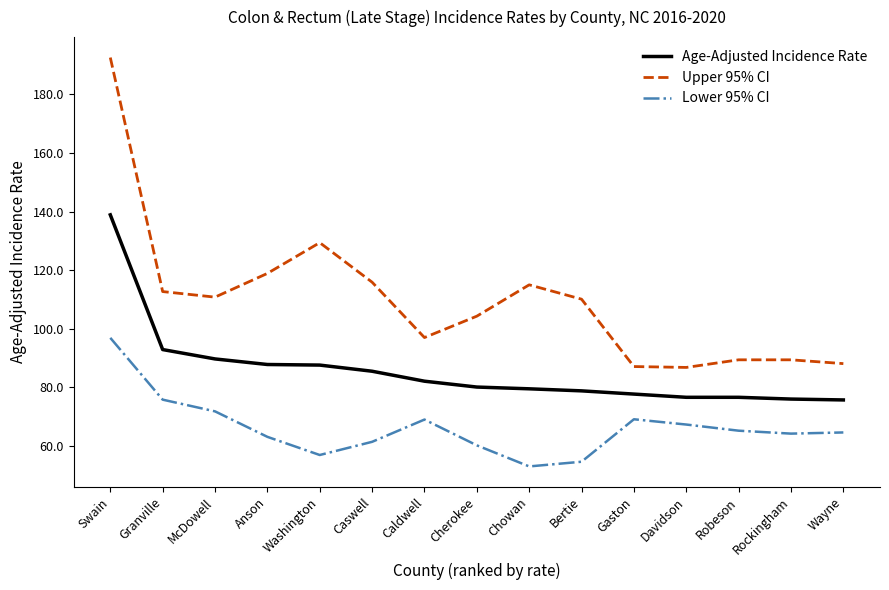

Where is the first local maximum for Upper 95% CI?

Washington